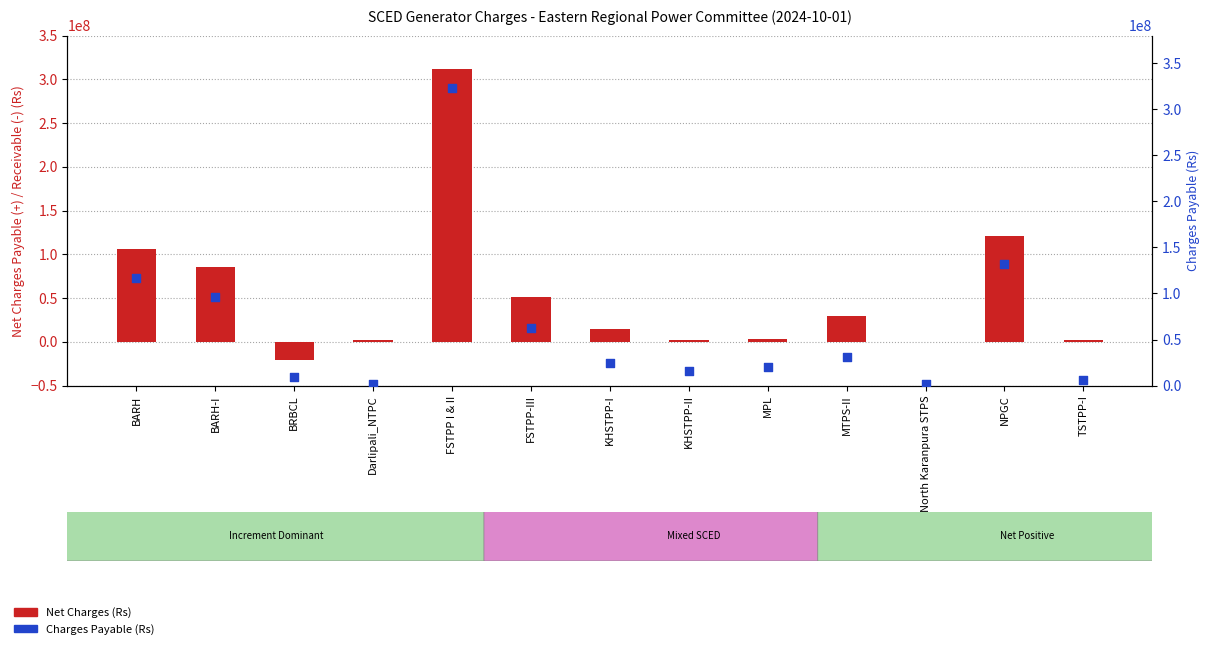

At which category is the sum across all series the highest?

FSTPP I & II